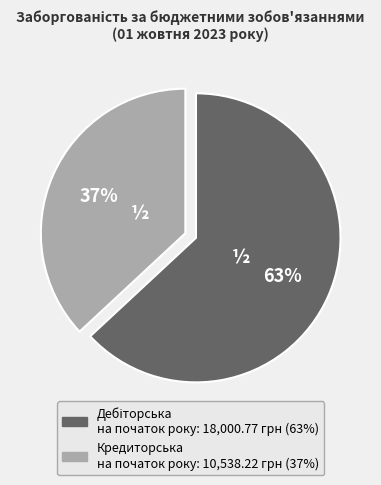

To the nearest percent, what is the average slice percentage?

50%